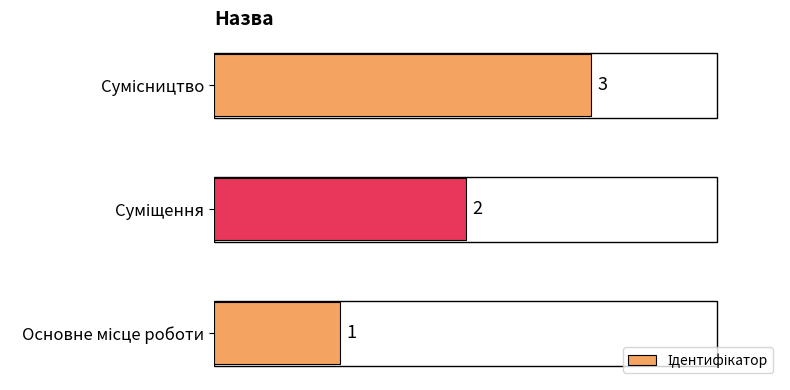

Count the values in the range 1 to 3.

3